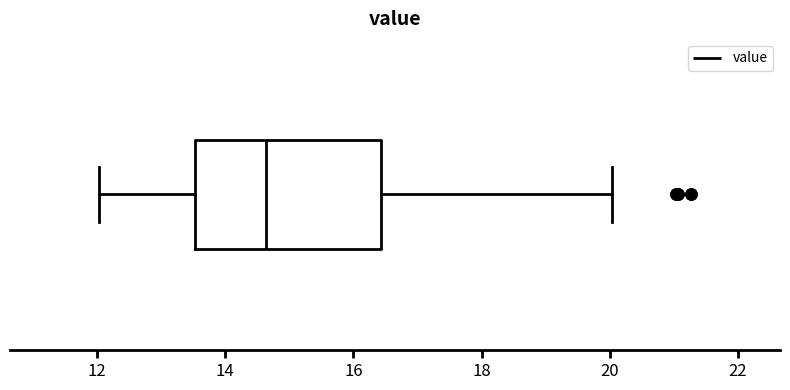

Transcribe this box plot: give where the median line is, the range the box spans, and where the two whiskers end, as read against the x-axis. The values are not printed on the chart, so give them approximately, as read against the axis.

median 14.6, box 13.6 to 16.4, whiskers 12.0 to 20.0